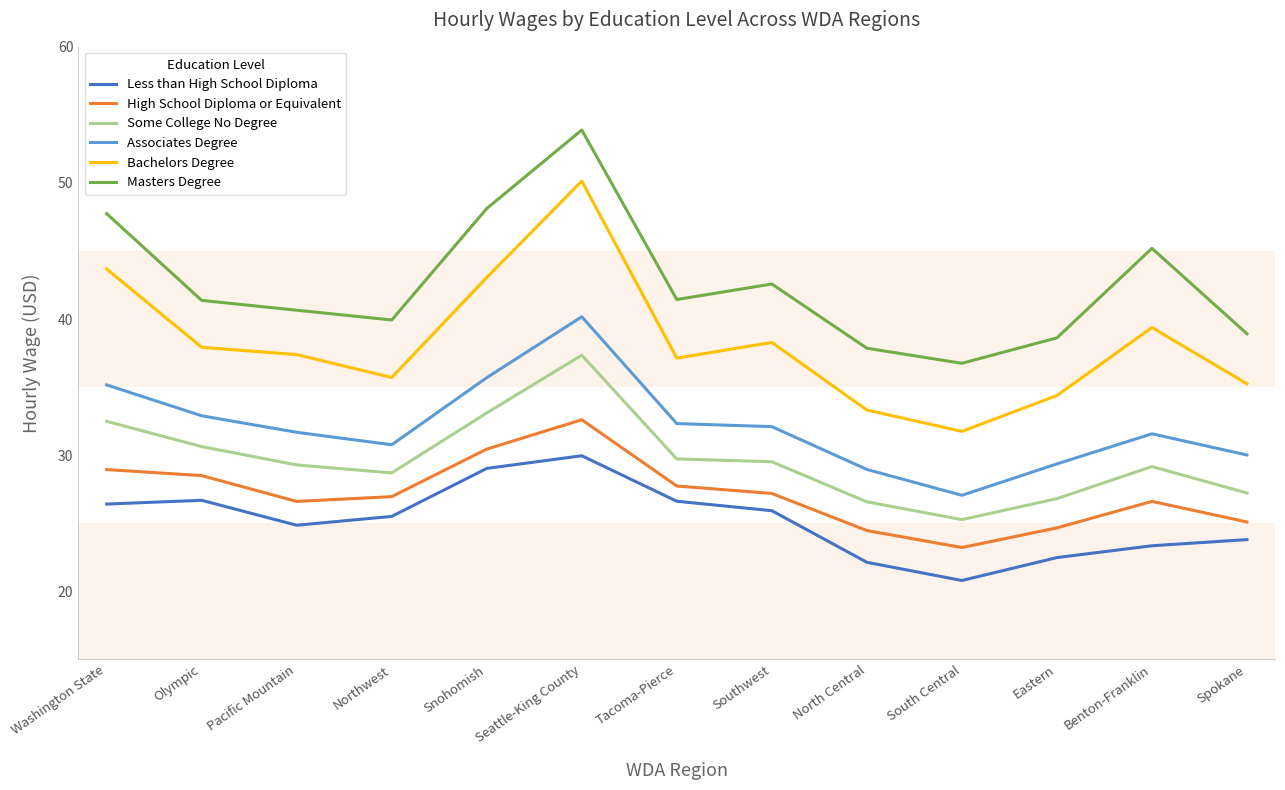

True or false: Some College No Degree and Bachelors Degree intersect in this chart.

False